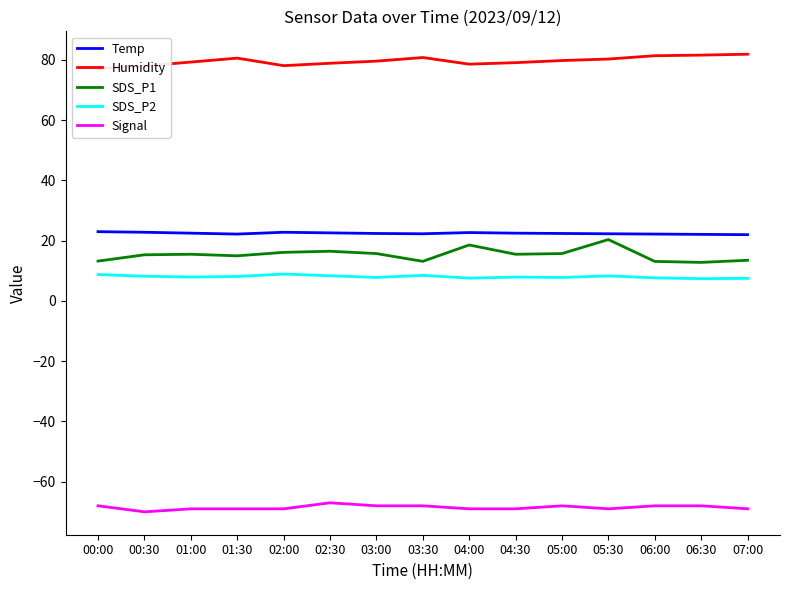

Is it true that Signal equals -18.7 at 01:30?

False